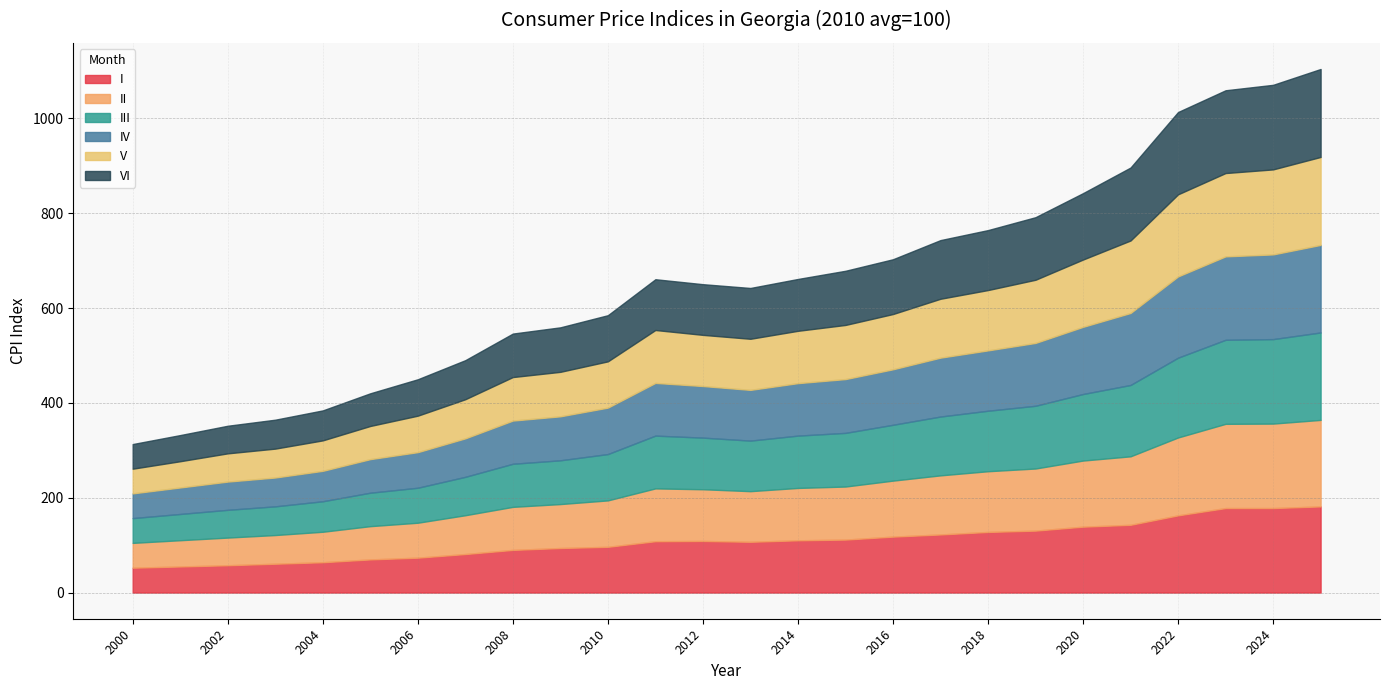

How many lines are shown in the chart?

6